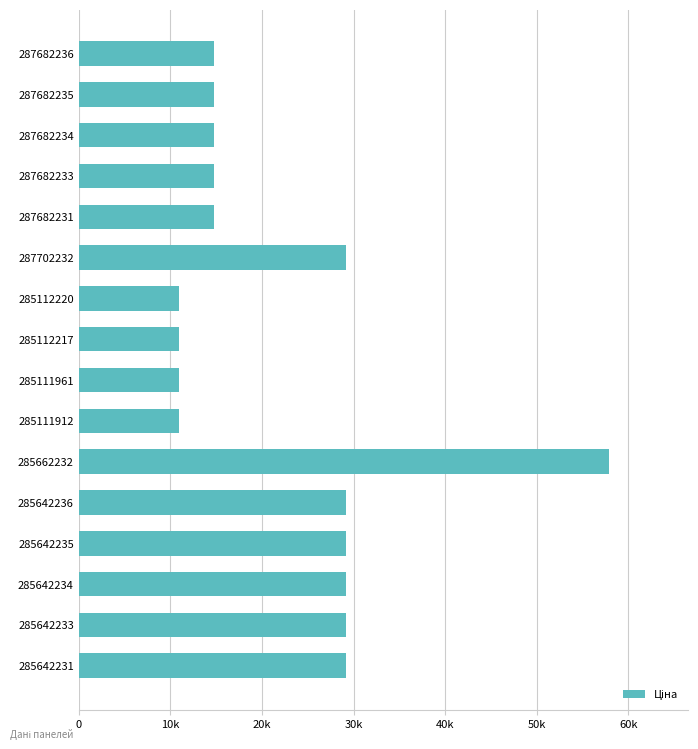

What is the smallest value displayed?

10952.0